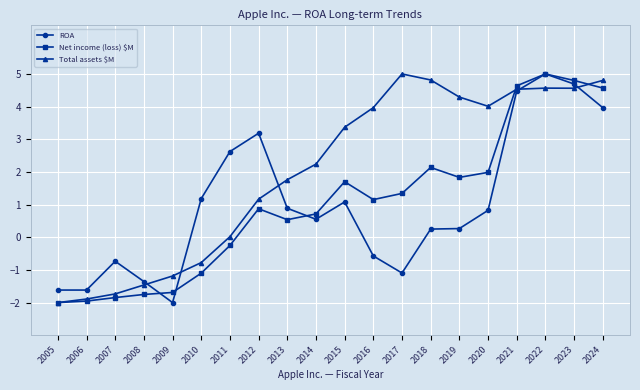

After their last crossing, which series has the higher values: Total assets $M or ROA?

Total assets $M